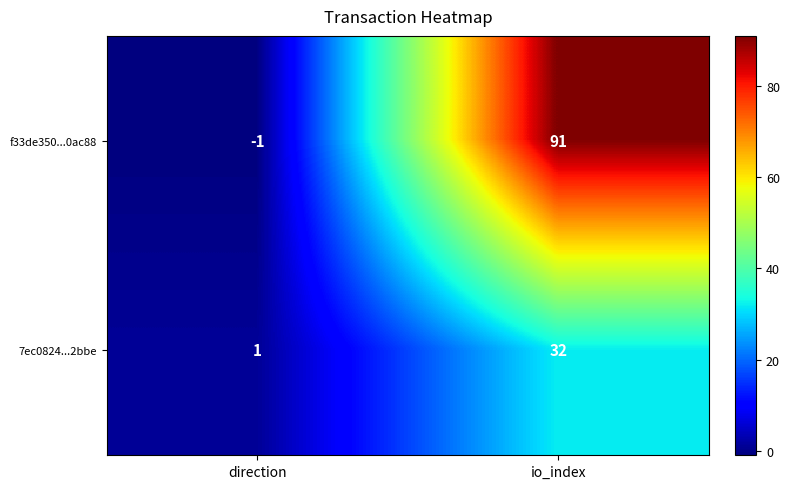

How many positive values does the f33de350...0ac88 series have?

1